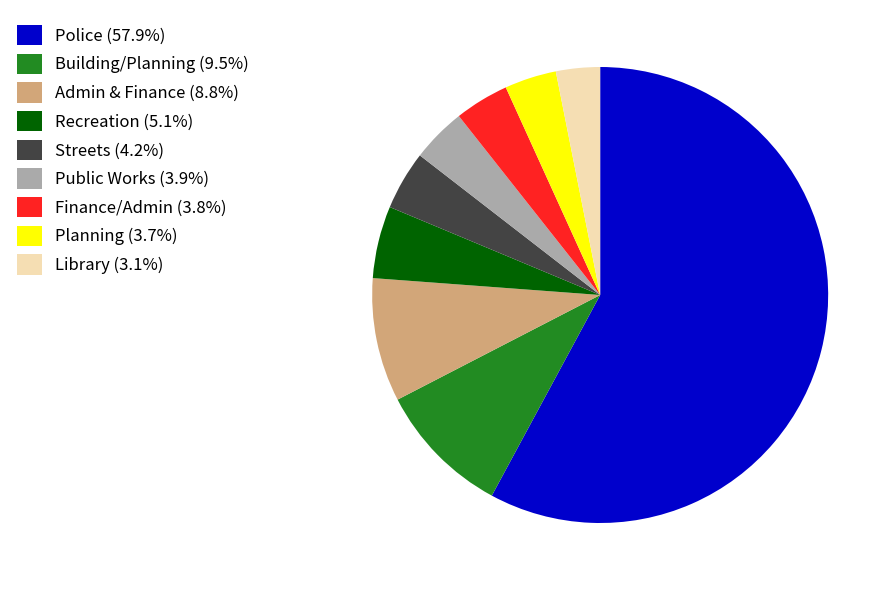

Is the sum of Streets (4.2%) and Public Works (3.9%) greater than half?

No